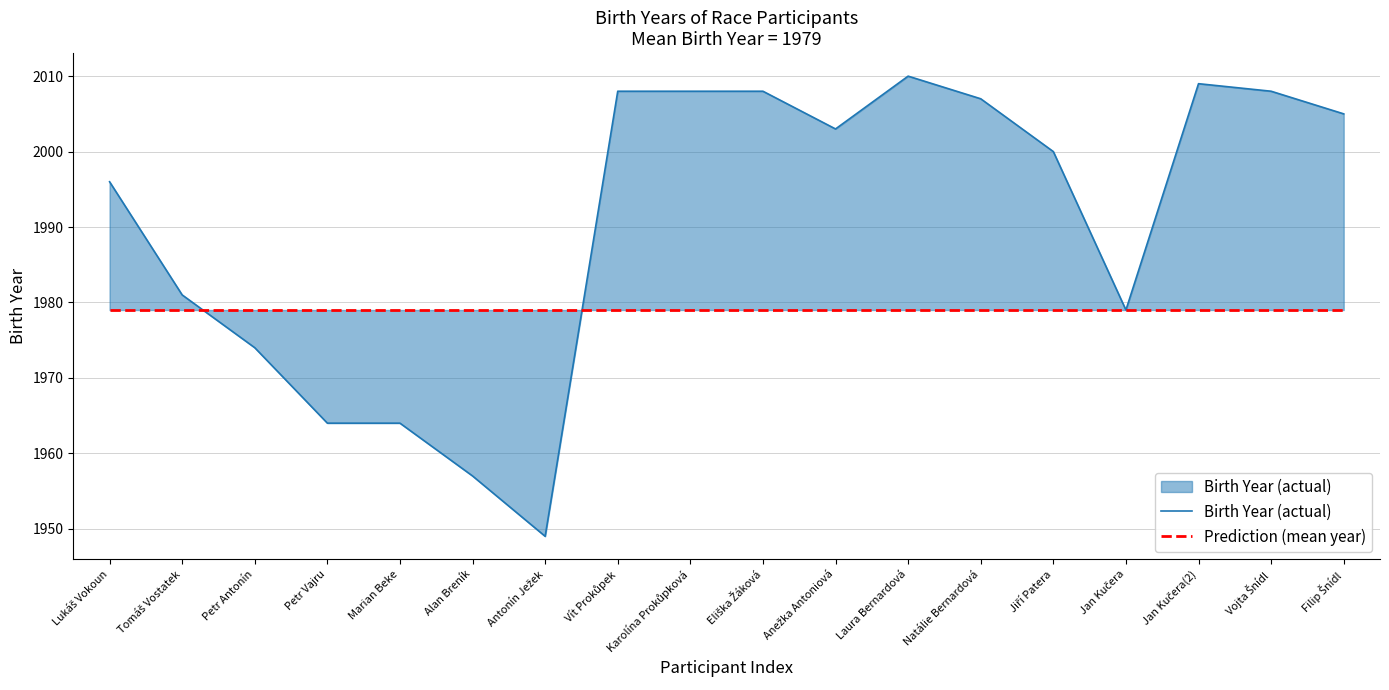

Between Petr Vajru and Vojta Šnídl, which series saw the biggest shift?

Birth Year (actual)